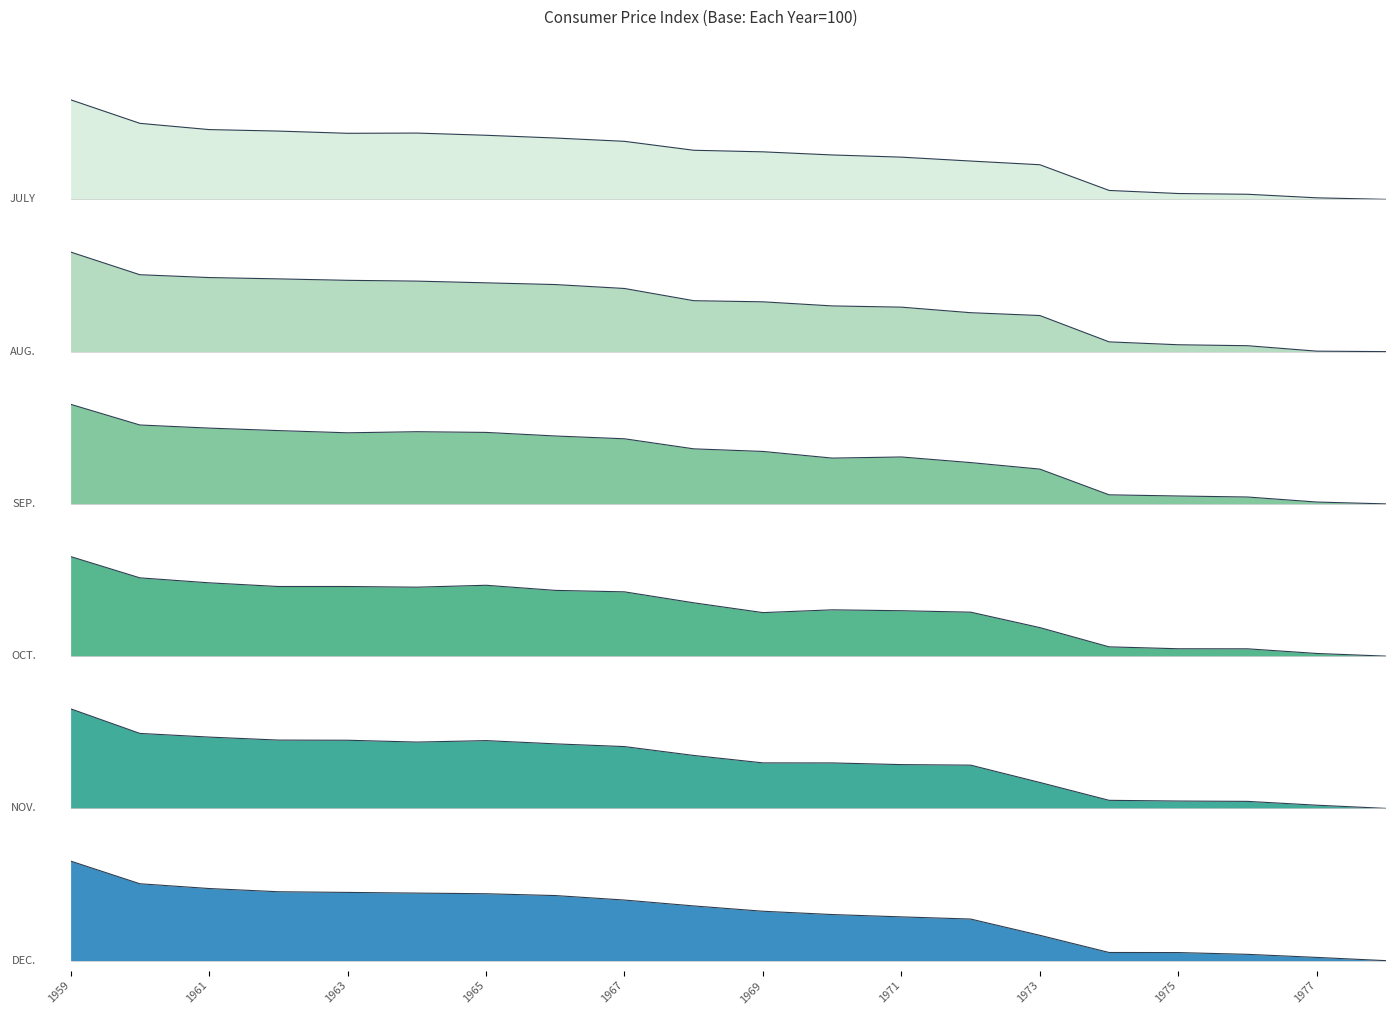

The value of SEP. at 1969 is 0.5. True or false?

True